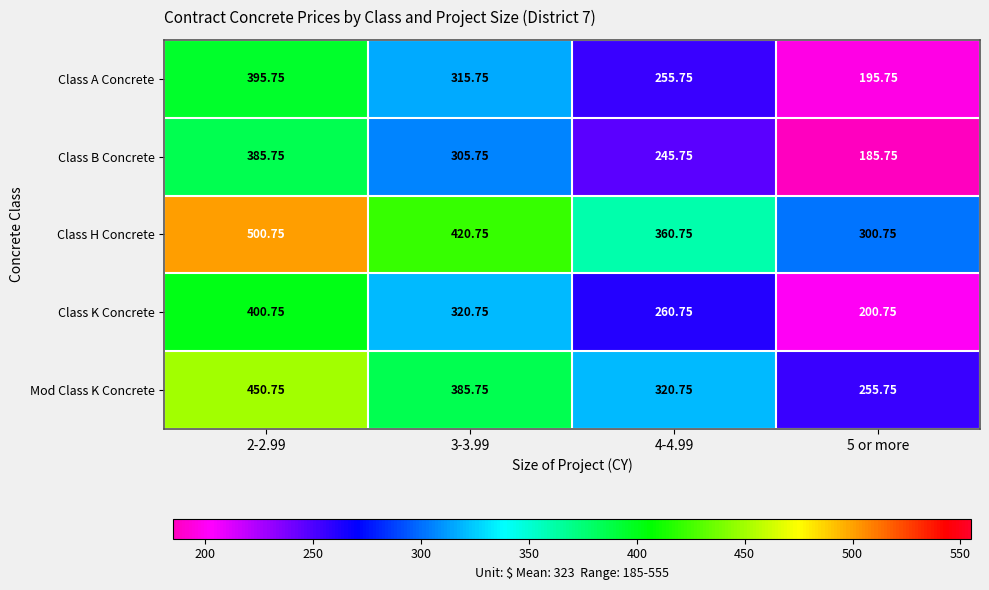

Which series changed the most between 4-4.99 and 5 or more?

Mod Class K Concrete